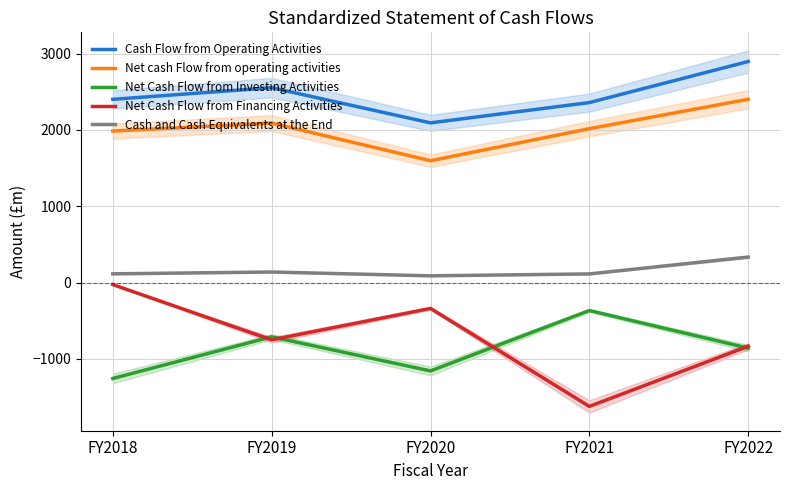

True or false: Net Cash Flow from Investing Activities and Net cash Flow from operating activities intersect in this chart.

False